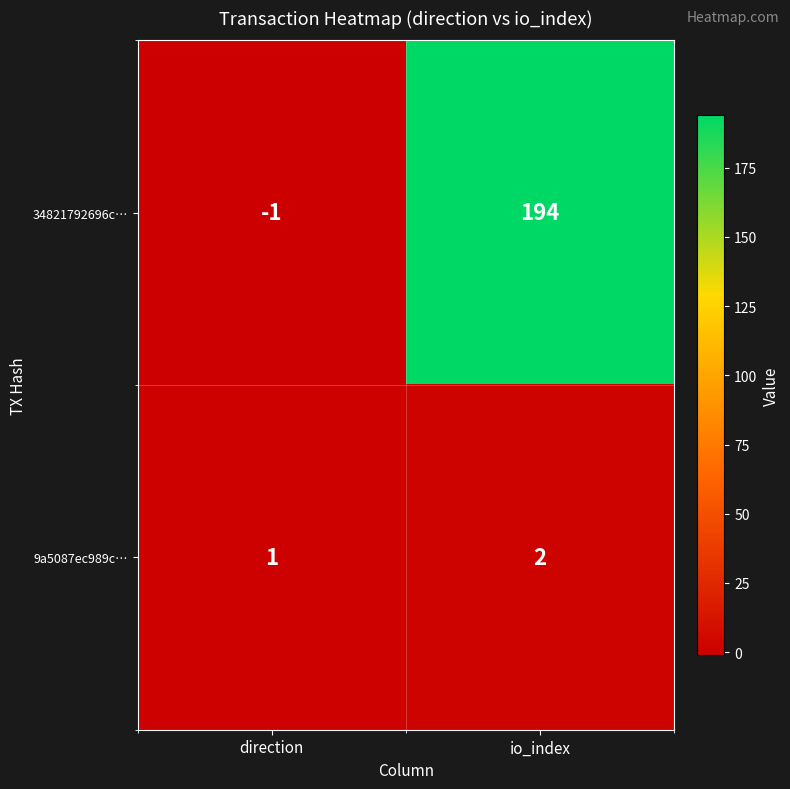

Which series has the largest total across all categories?

34821792696c…